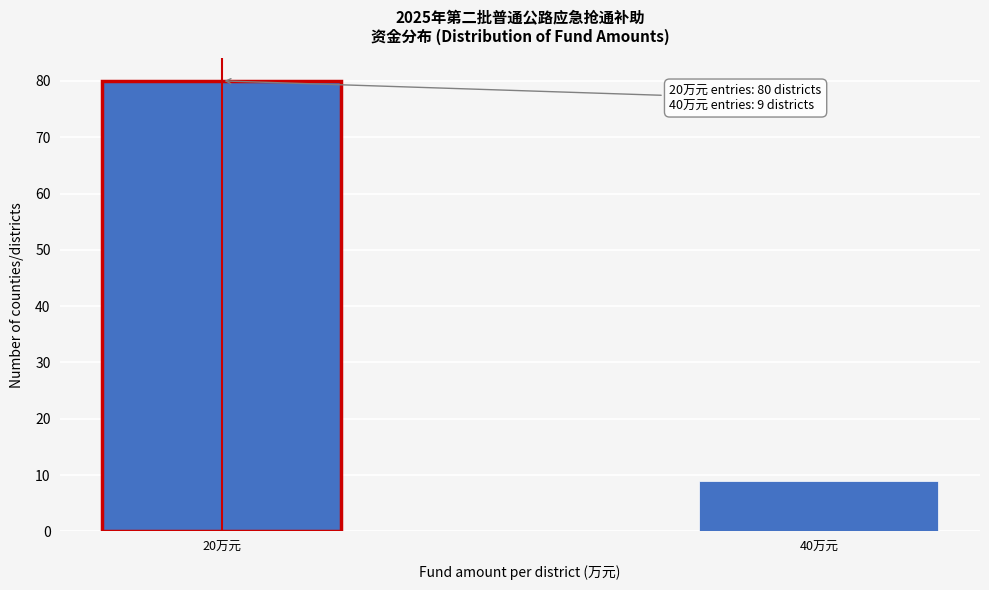

Reading left to right, transcribe all the data shown in this chart.

80	9